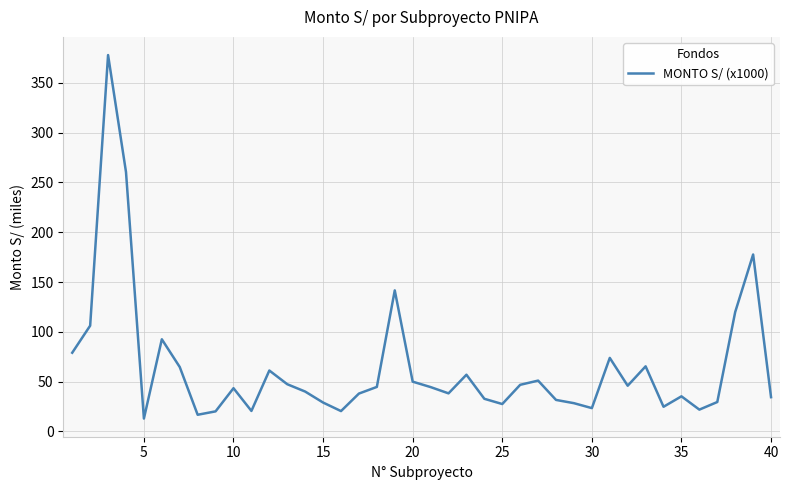

What is the smallest value displayed?

12.9